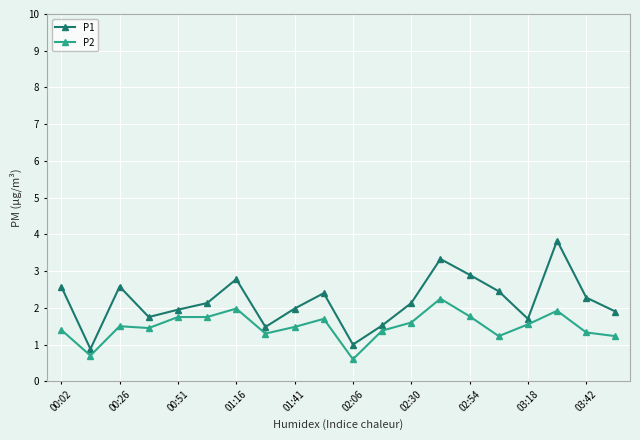

What is the maximum value for P1?

3.8